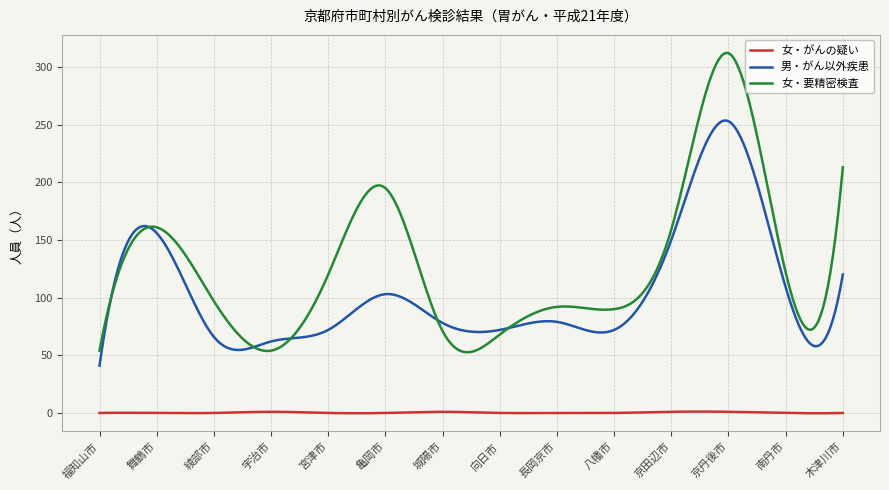

What are all the series names shown in the legend?

女・がんの疑い, 男・がん以外疾患, 女・要精密検査